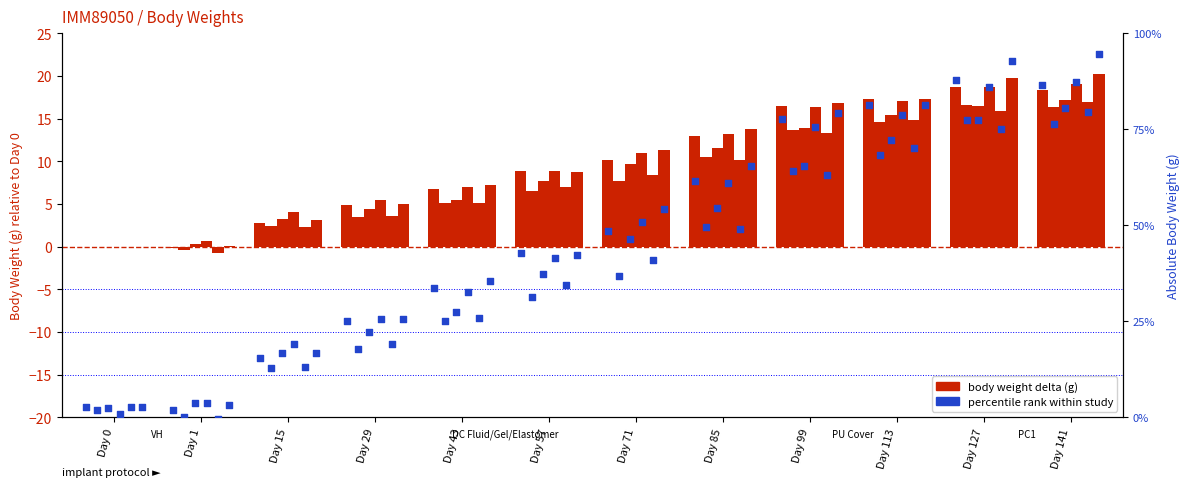

Approximately how many times larger is the value at Day 85 compared to Day 99?

0.8